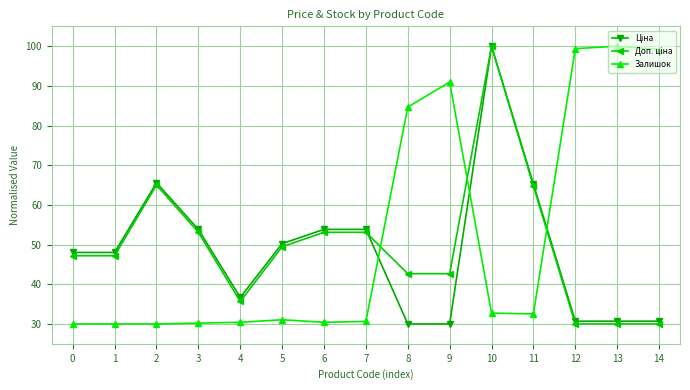

What is the sum of all Залишок values?

782.1